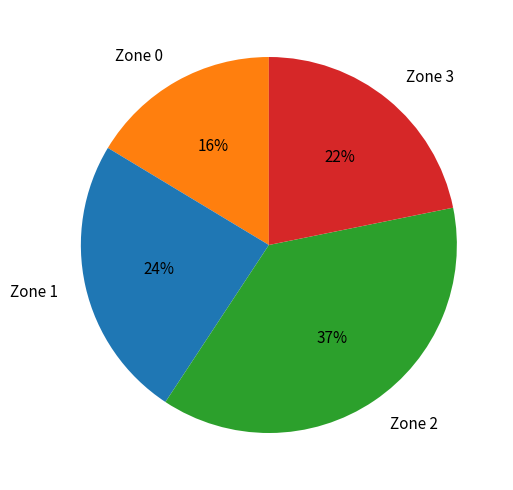

Count the number of slices in the pie.

4